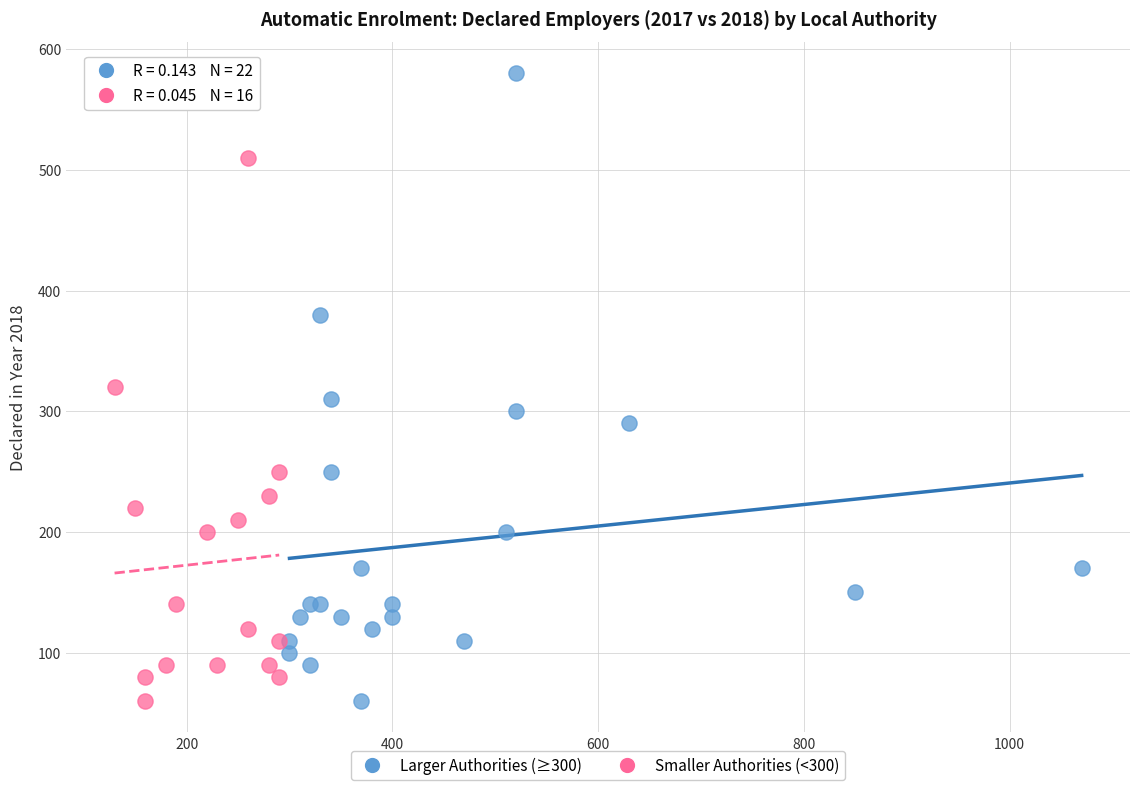

Which series has the widest spread of Y values?

Larger Authorities (≥300)